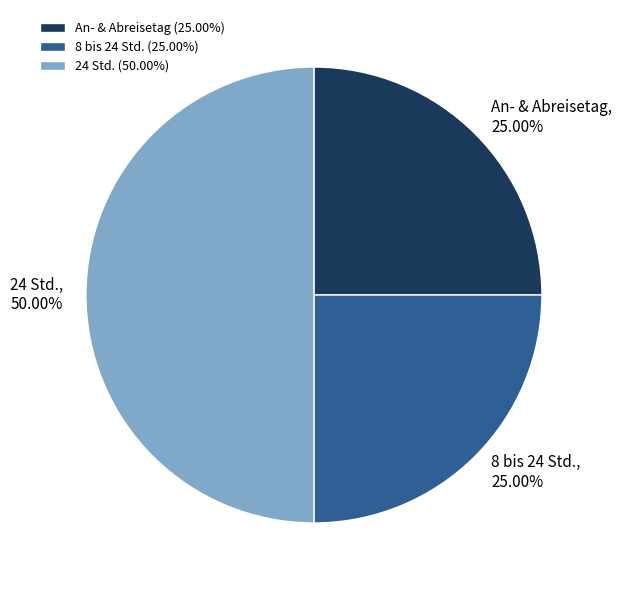

The An- & Abreisetag slice represents 25% of the pie. True or false?

True